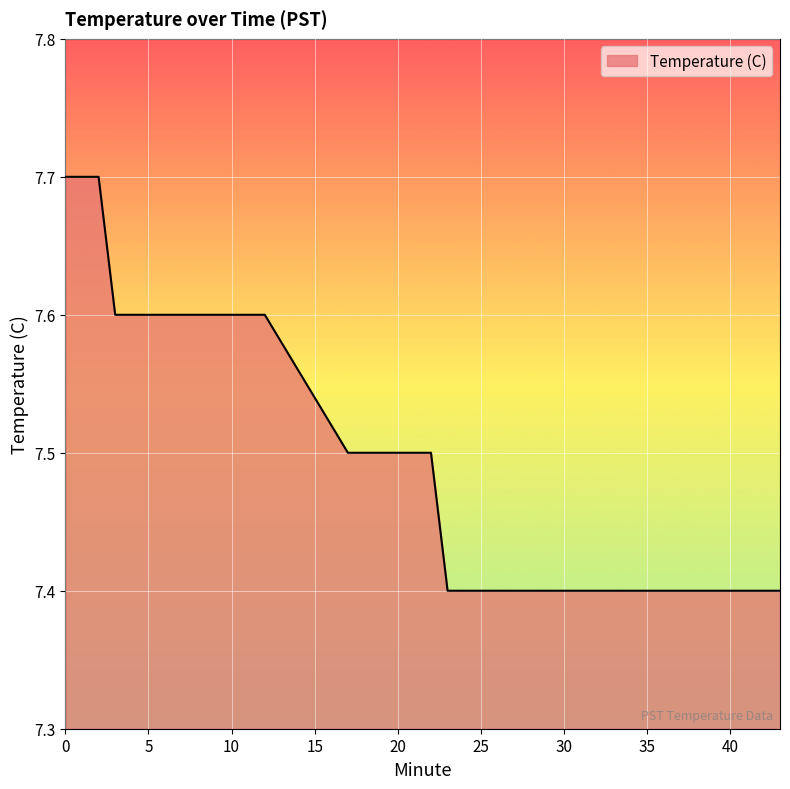

What is the greatest value displayed?

7.7